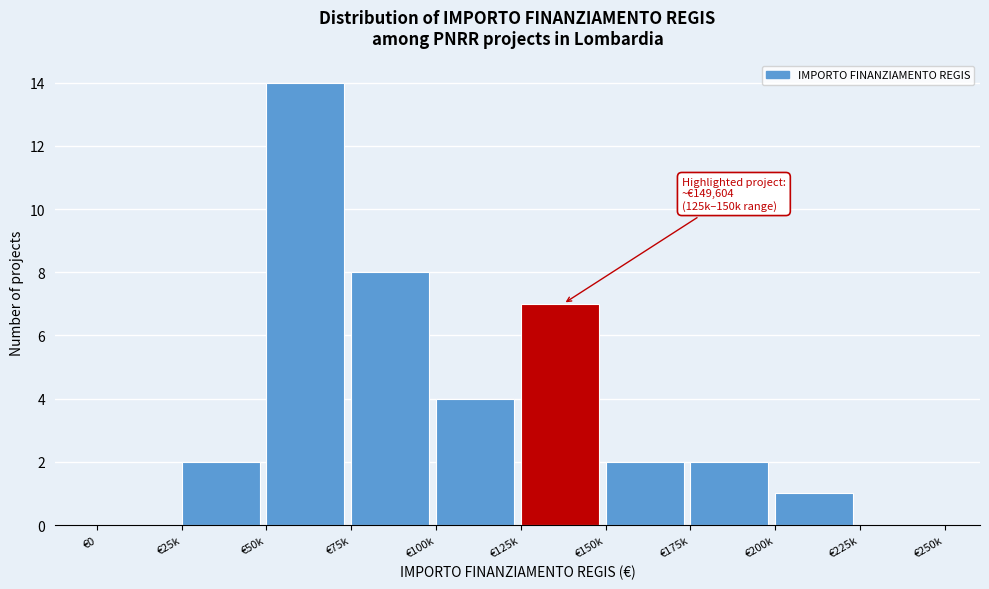

Reading left to right, what are all the values shown in this chart?

€0=0	€25k=2	€50k=14	€75k=8	€100k=4	€125k=7	€150k=2	€175k=2	€200k=1	€225k=0